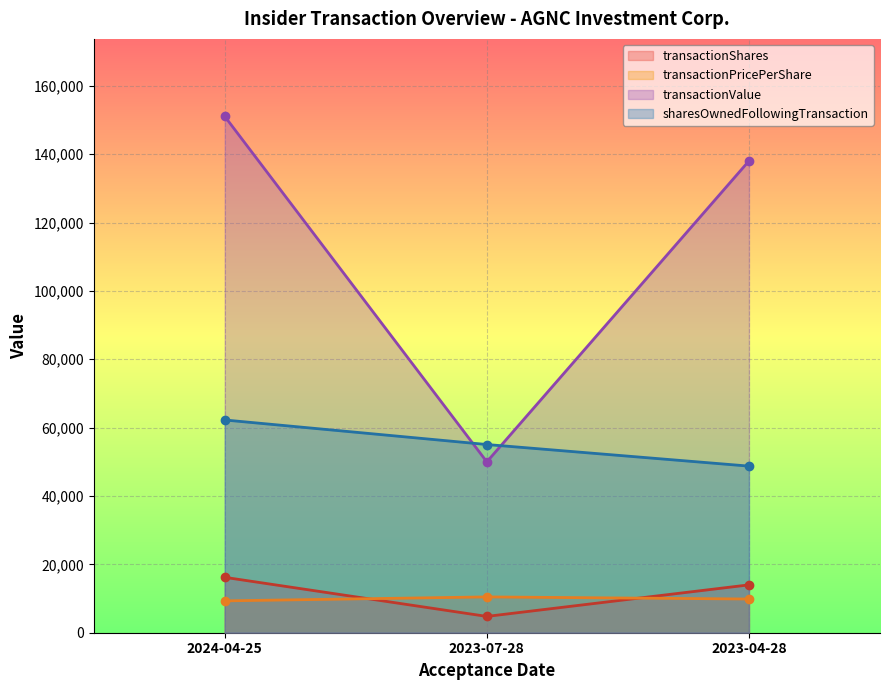

Which series has the largest range (max minus min)?

transactionValue